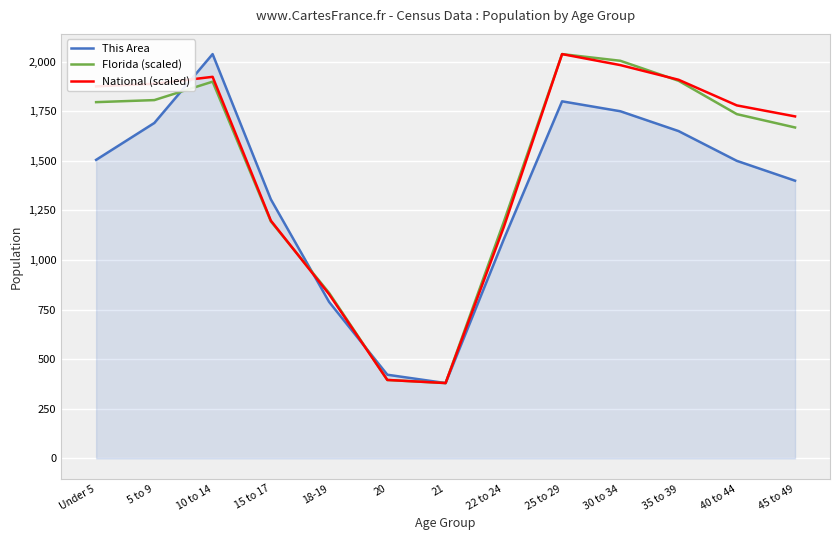

What is the smallest value displayed?

380.0